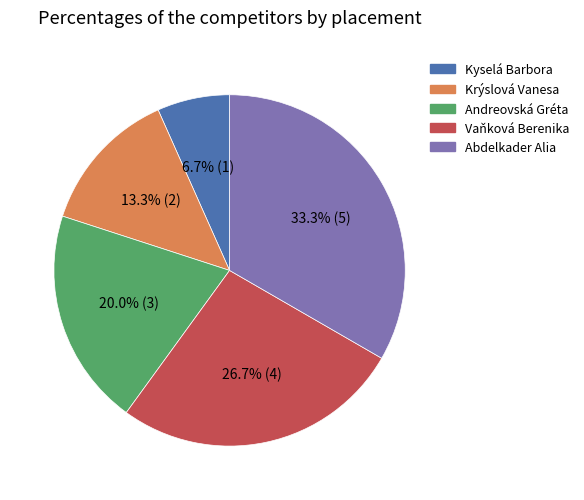

What percentage is NOT represented by Vaňková Berenika?

73.3%